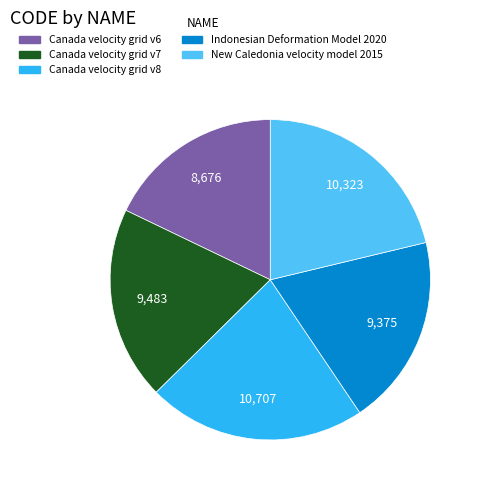

Is it true that Canada velocity grid v7 is 20% of the pie?

True